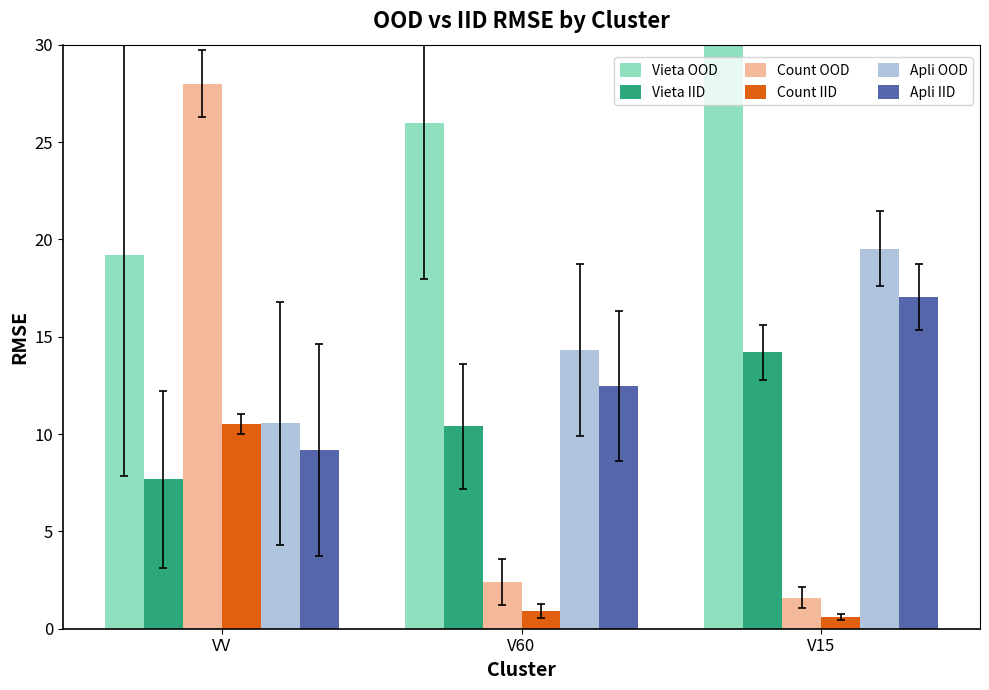

List the series in order of their peak value, highest first.

Vieta OOD, Count OOD, Apli OOD, Apli IID, Vieta IID, Count IID